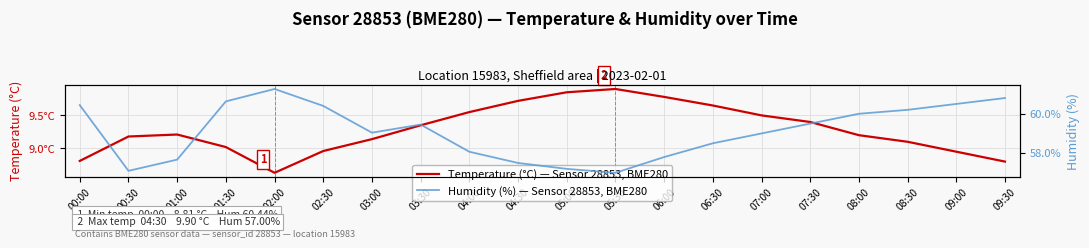

Where is Temperature (°C) — Sensor 28853, BME280 nearest to the value 9?

01:30